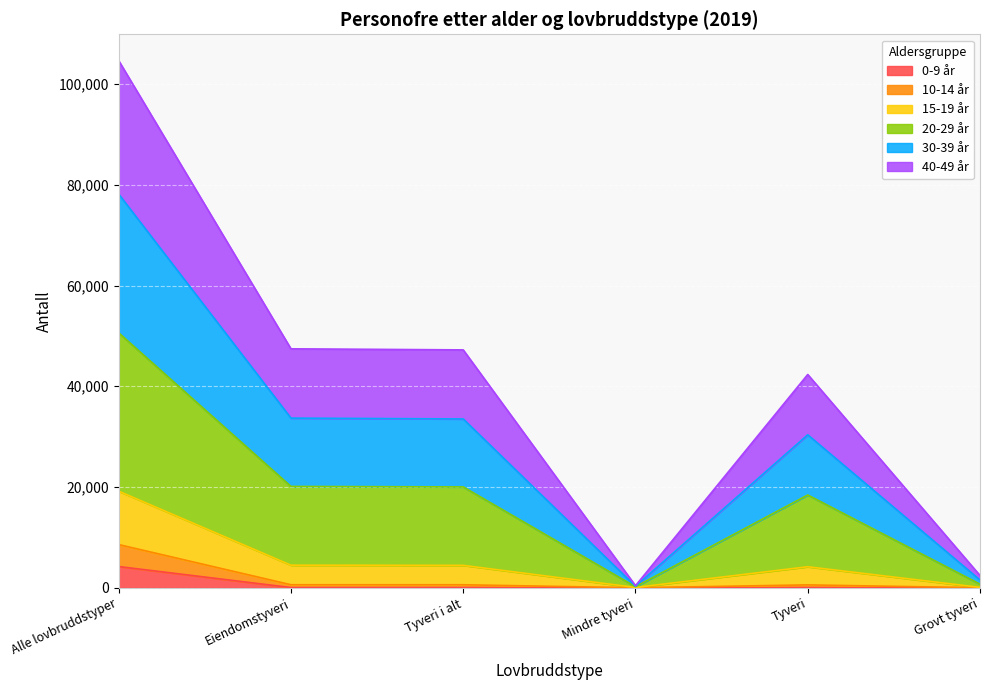

What is the lowest value of the 15-19 år series?

212